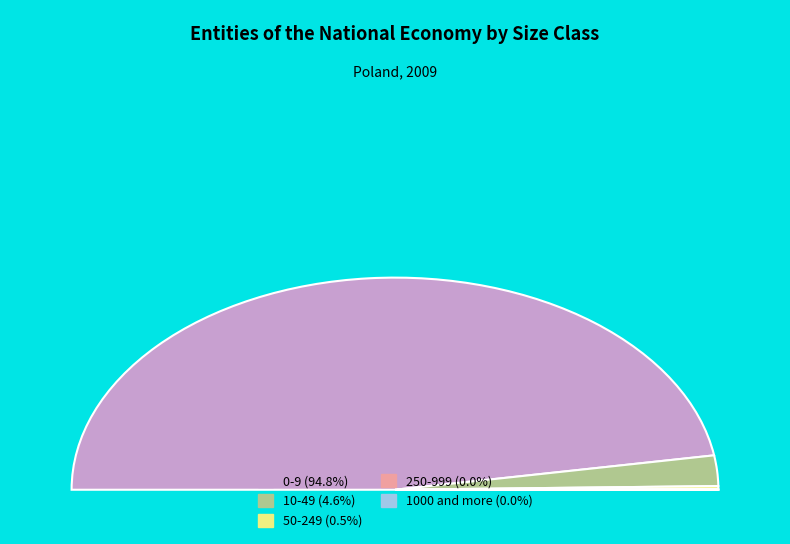

To the nearest percent, what percentage of the pie is 0-9?

95%